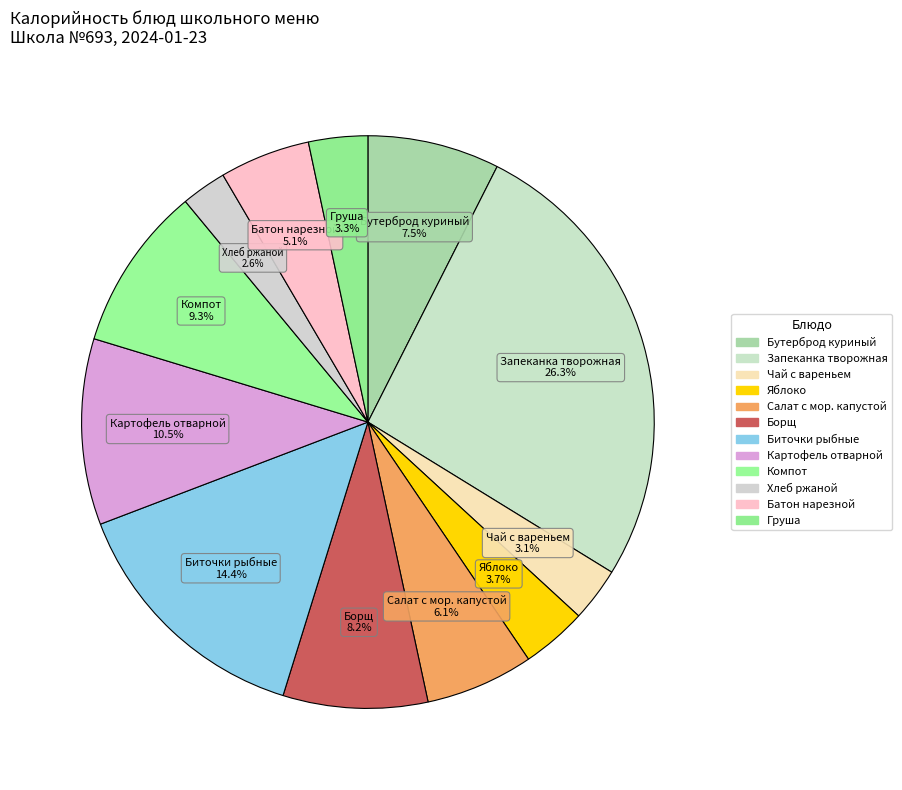

Is there a majority slice in this chart?

No